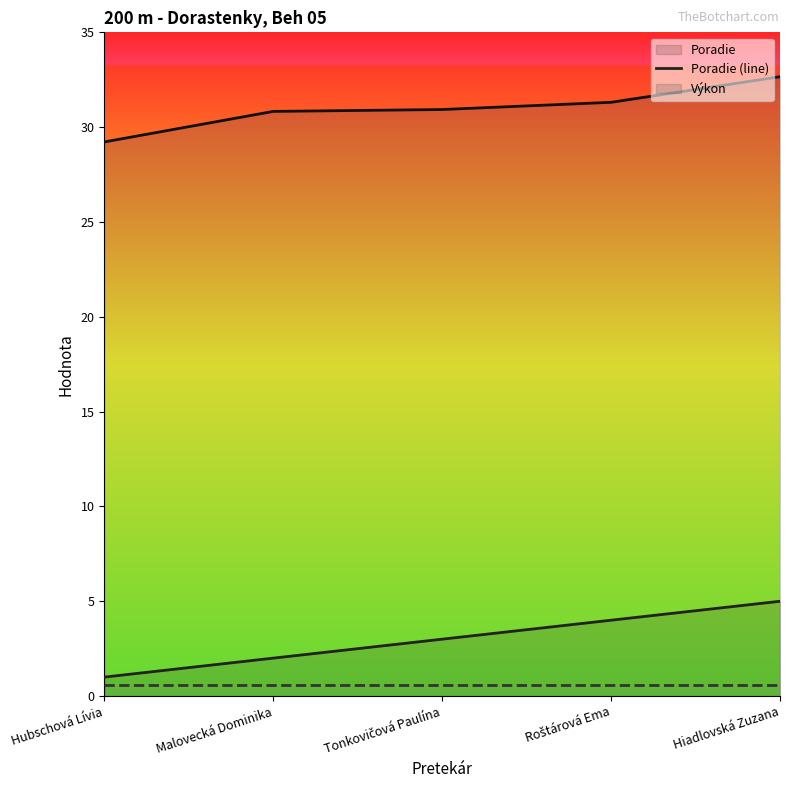

True or false: Poradie (line) and Výkon (line) cross at least once.

False